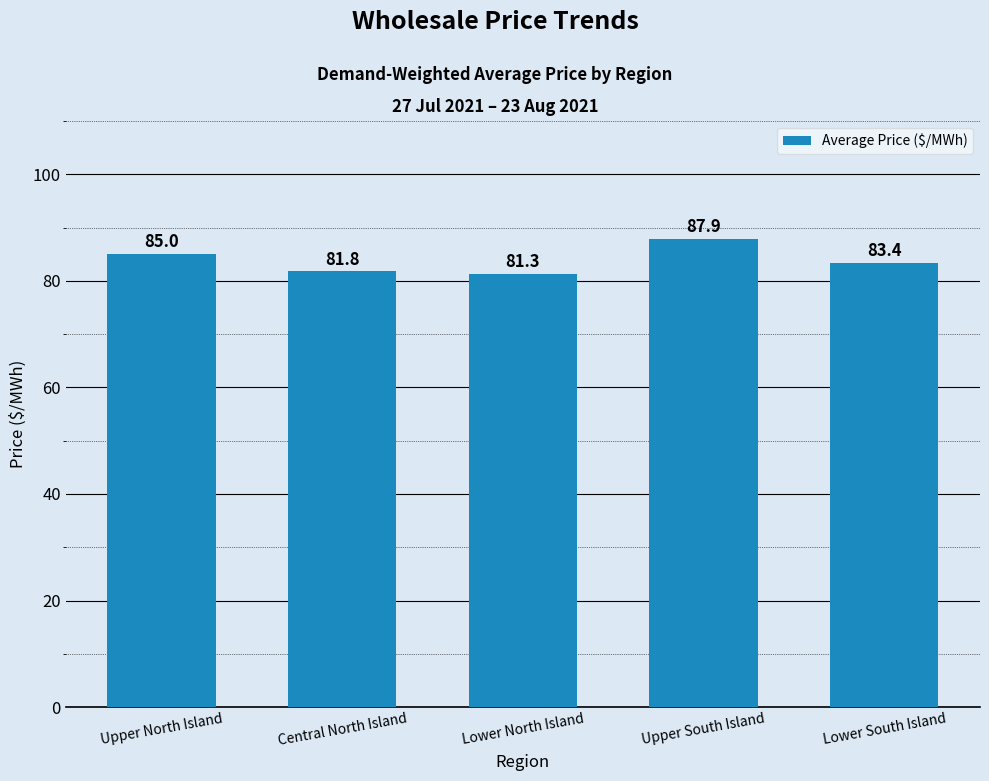

Which has a higher value, Upper North Island or Upper South Island?

Upper South Island